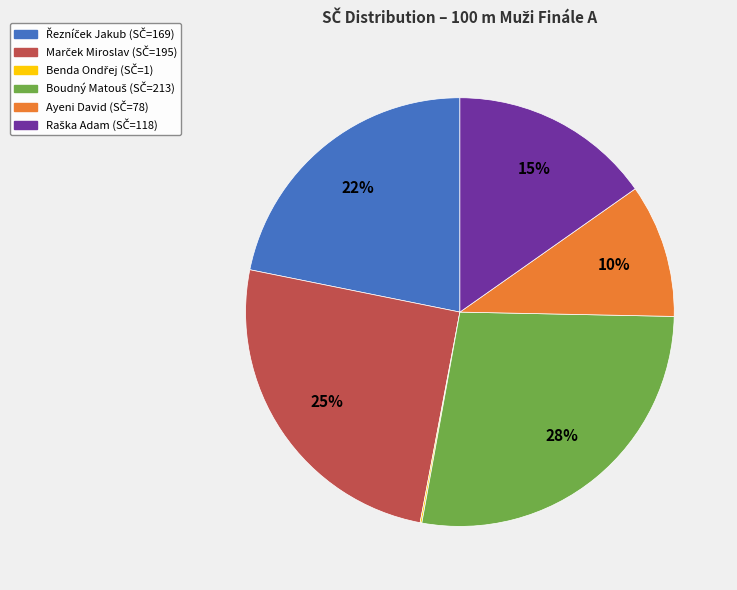

The Ayeni David slice represents 1% of the pie. True or false?

False